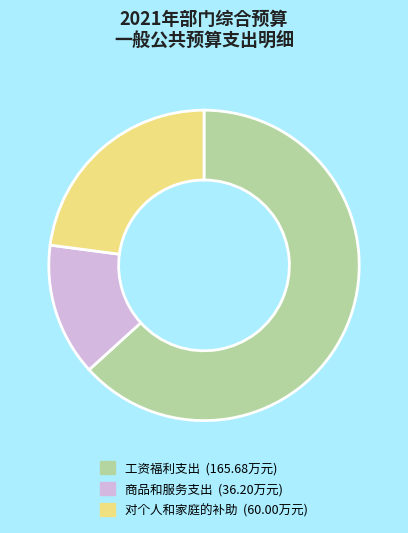

The 工资福利支出 slice represents 63% of the pie. True or false?

True